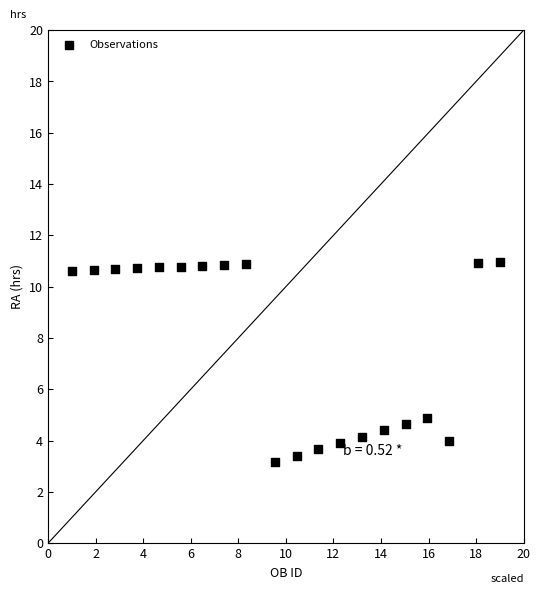

What is the range of X values (max minus min)?

18.0